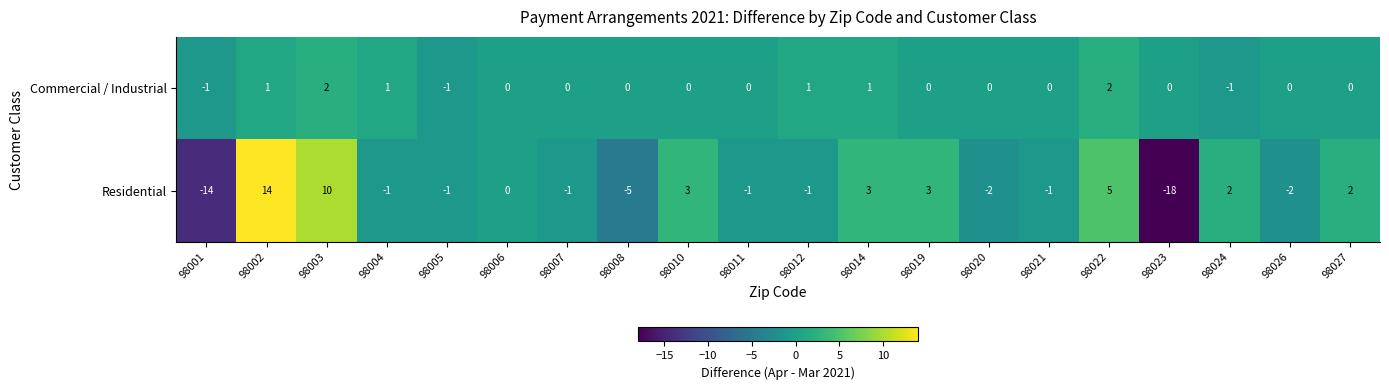

What is the approximate value of Residential at 98001, to the nearest 10?

-10